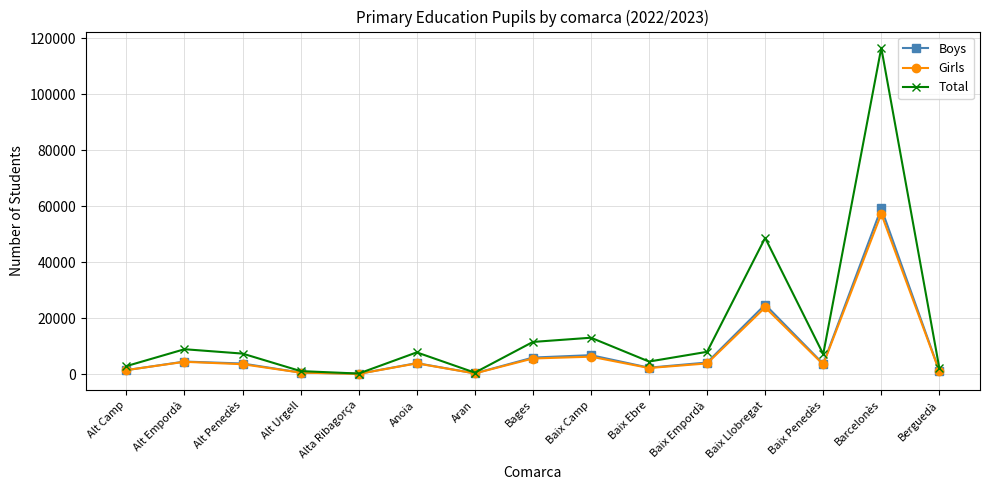

At which label does Girls first exceed 3542?

Alt Empordà